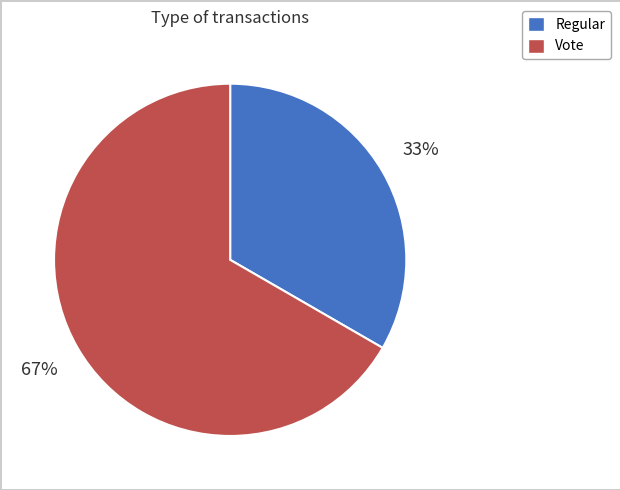

Is it true that Regular is 33% of the pie?

True